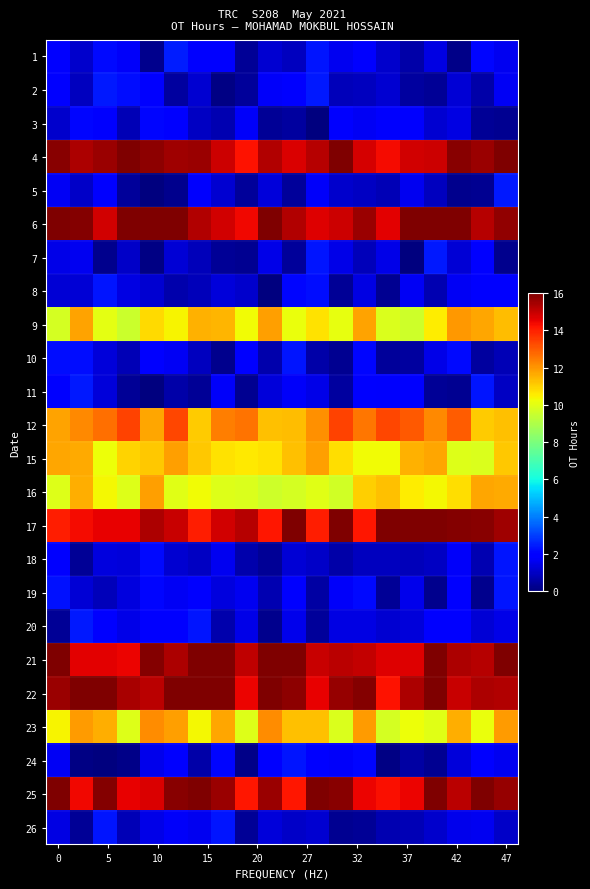

At which category is the sum across all series the highest?

47